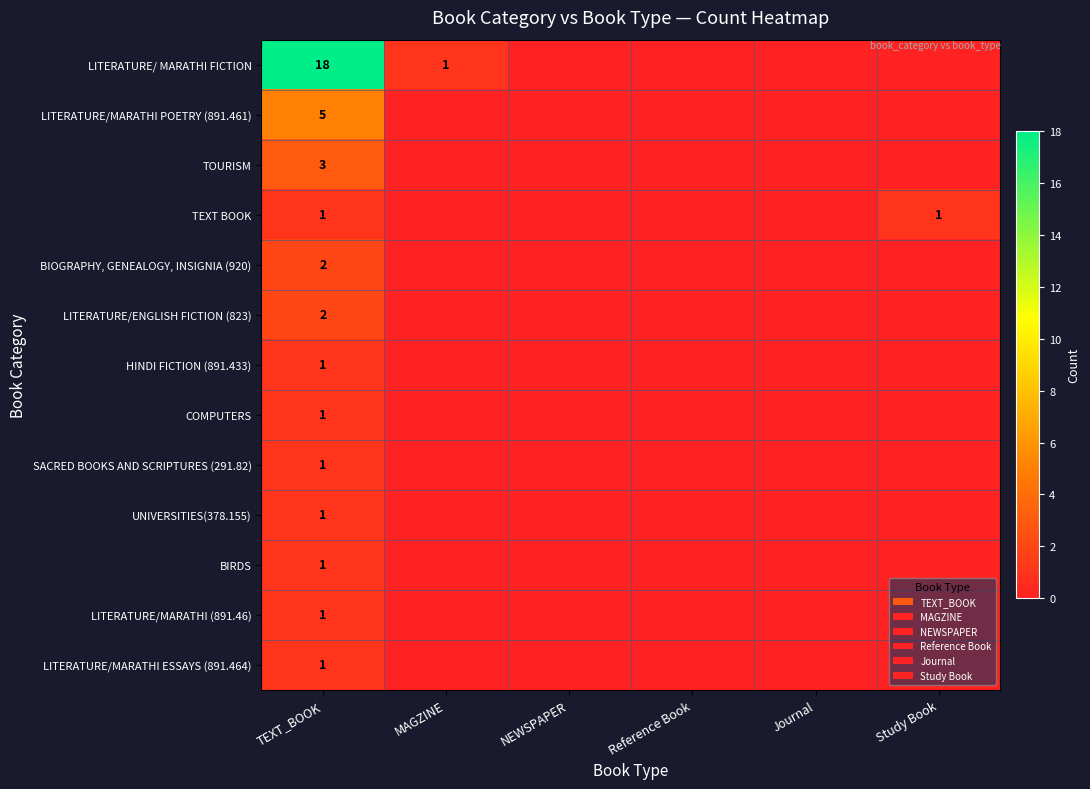

What is the spread (max minus min) of values at Study Book?

1